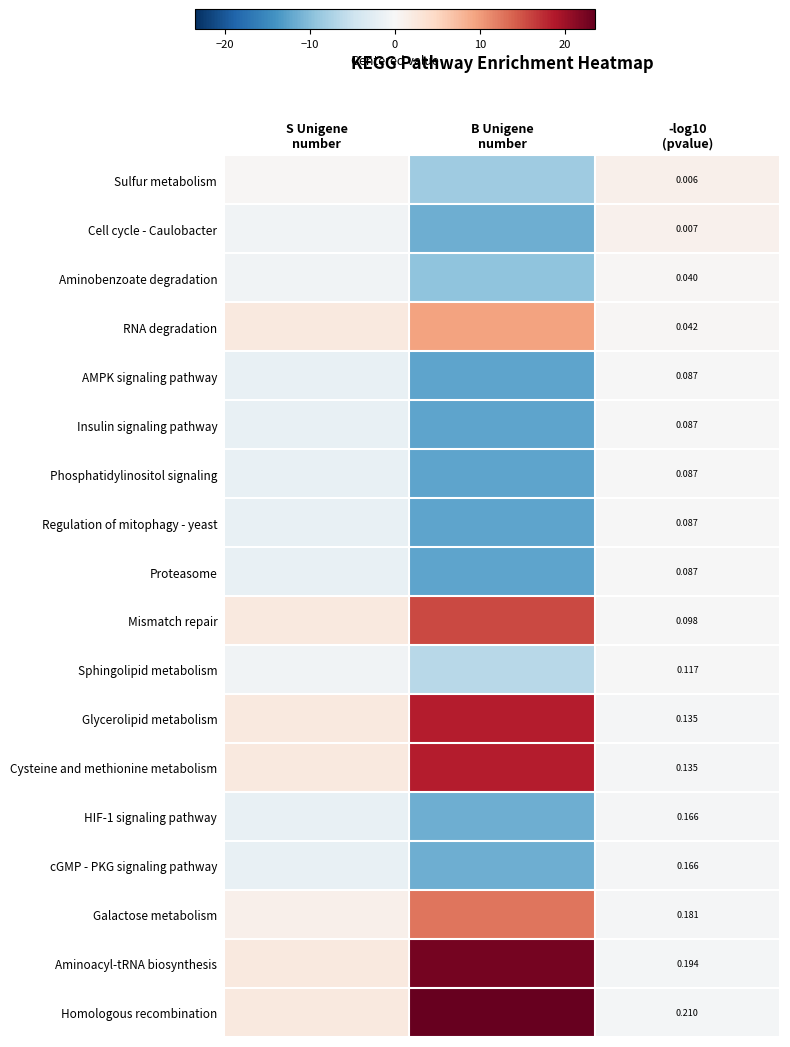

Which series has the largest total across all categories?

Homologous recombination